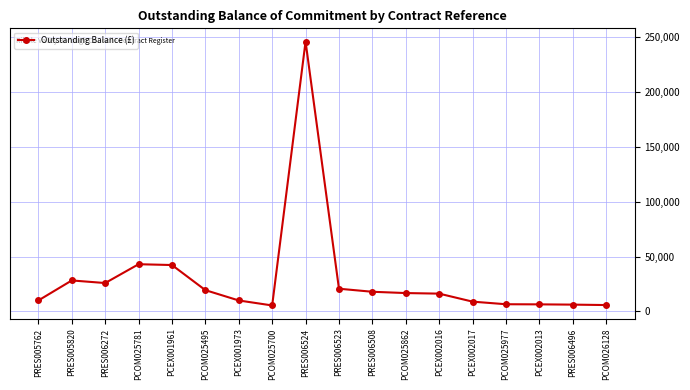

What is the change in value from PRES005820 to PCEX002017?

-19332.0